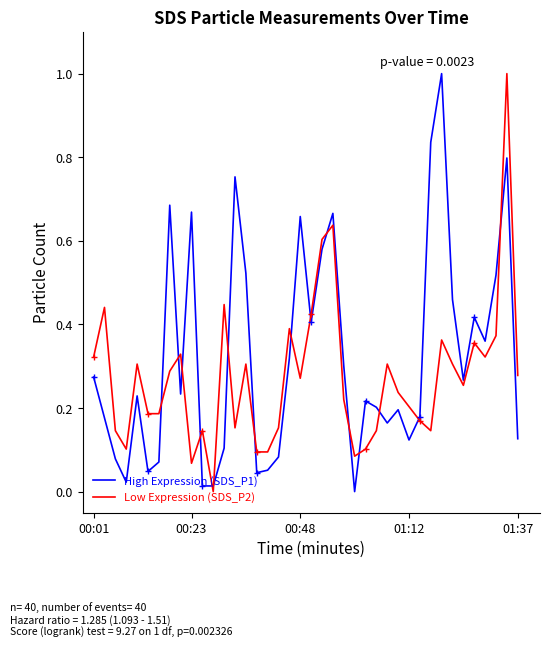

What is the maximum value for Low Expression (SDS_P2)?

1.0